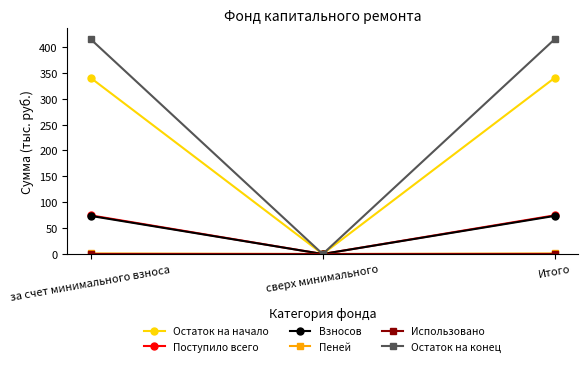

The value of Поступило всего at за счет минимального взноса is 74.8. True or false?

True